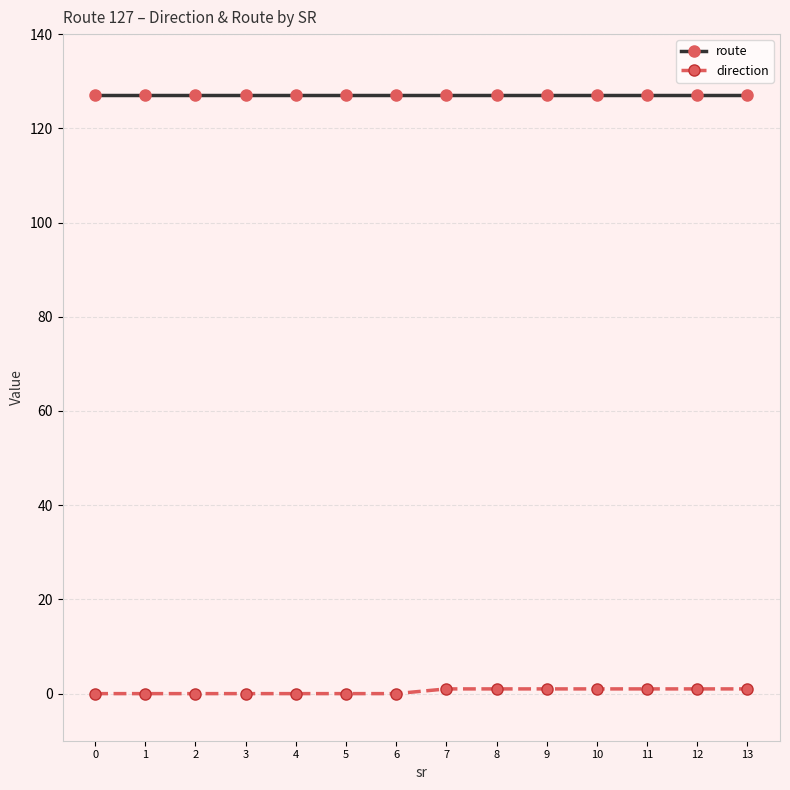

True or false: direction and route intersect in this chart.

False